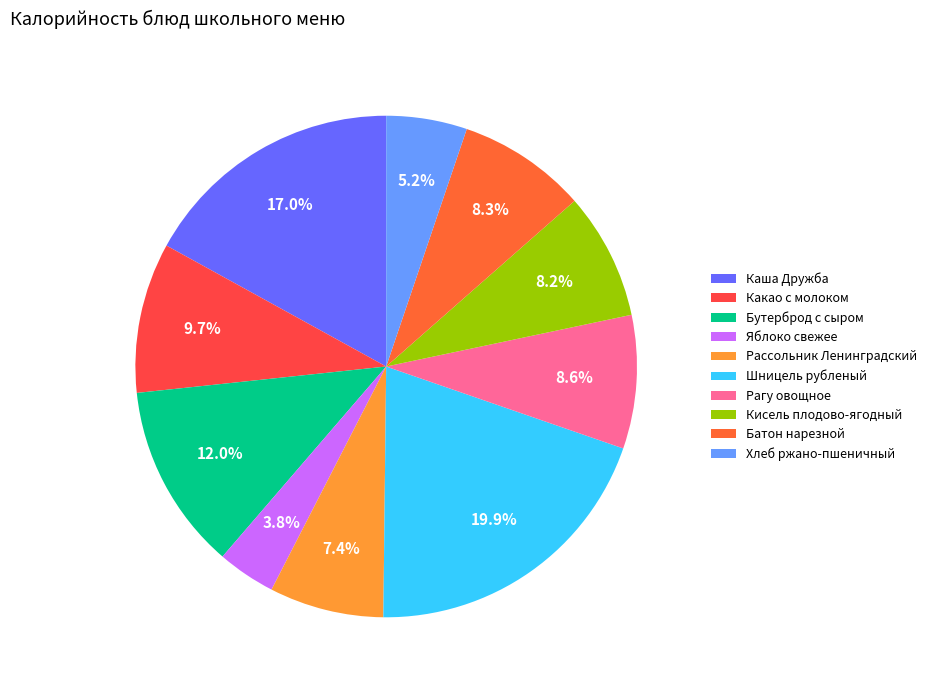

Approximately how many times larger is the value at Бутерброд с сыром compared to Яблоко свежее?

3.2